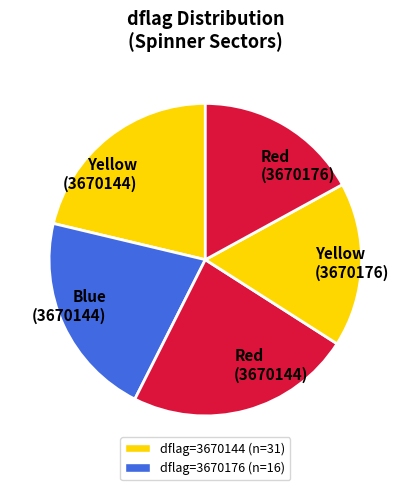

True or false: Red (3670176) accounts for 25% of the total.

False